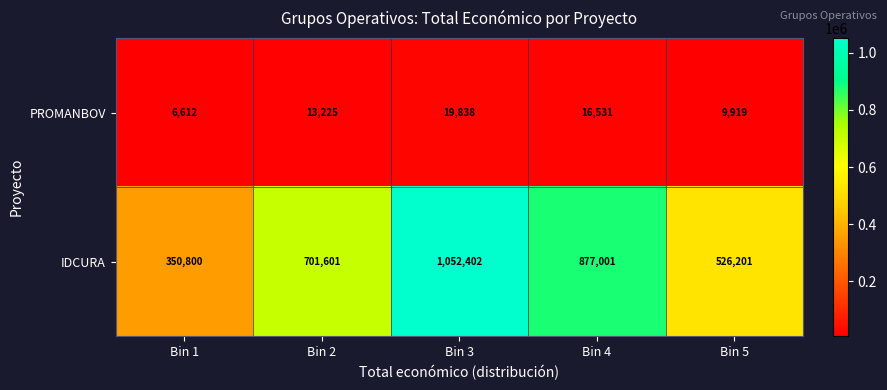

Is it true that PROMANBOV equals 19094 at Bin 2?

False